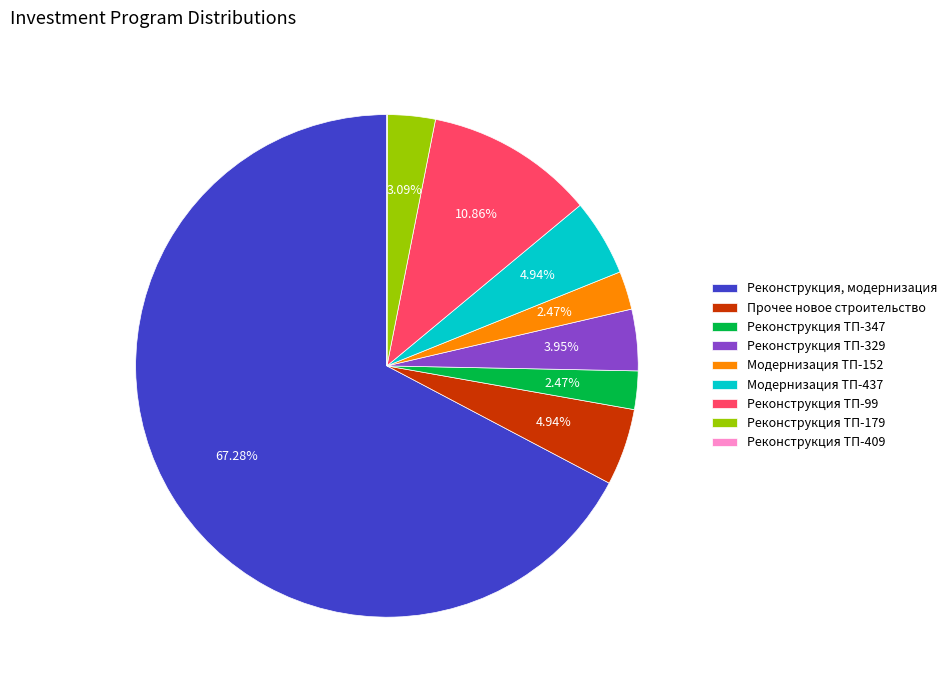

Is it true that Реконструкция ТП-99 is 5% of the pie?

False